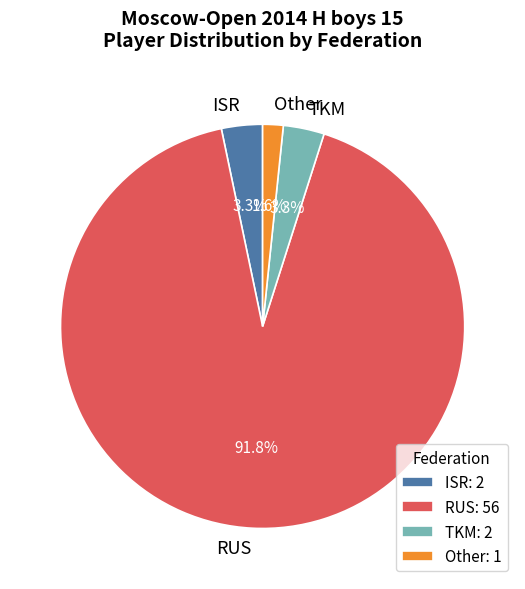

Is there any slice that represents more than half of the pie?

Yes